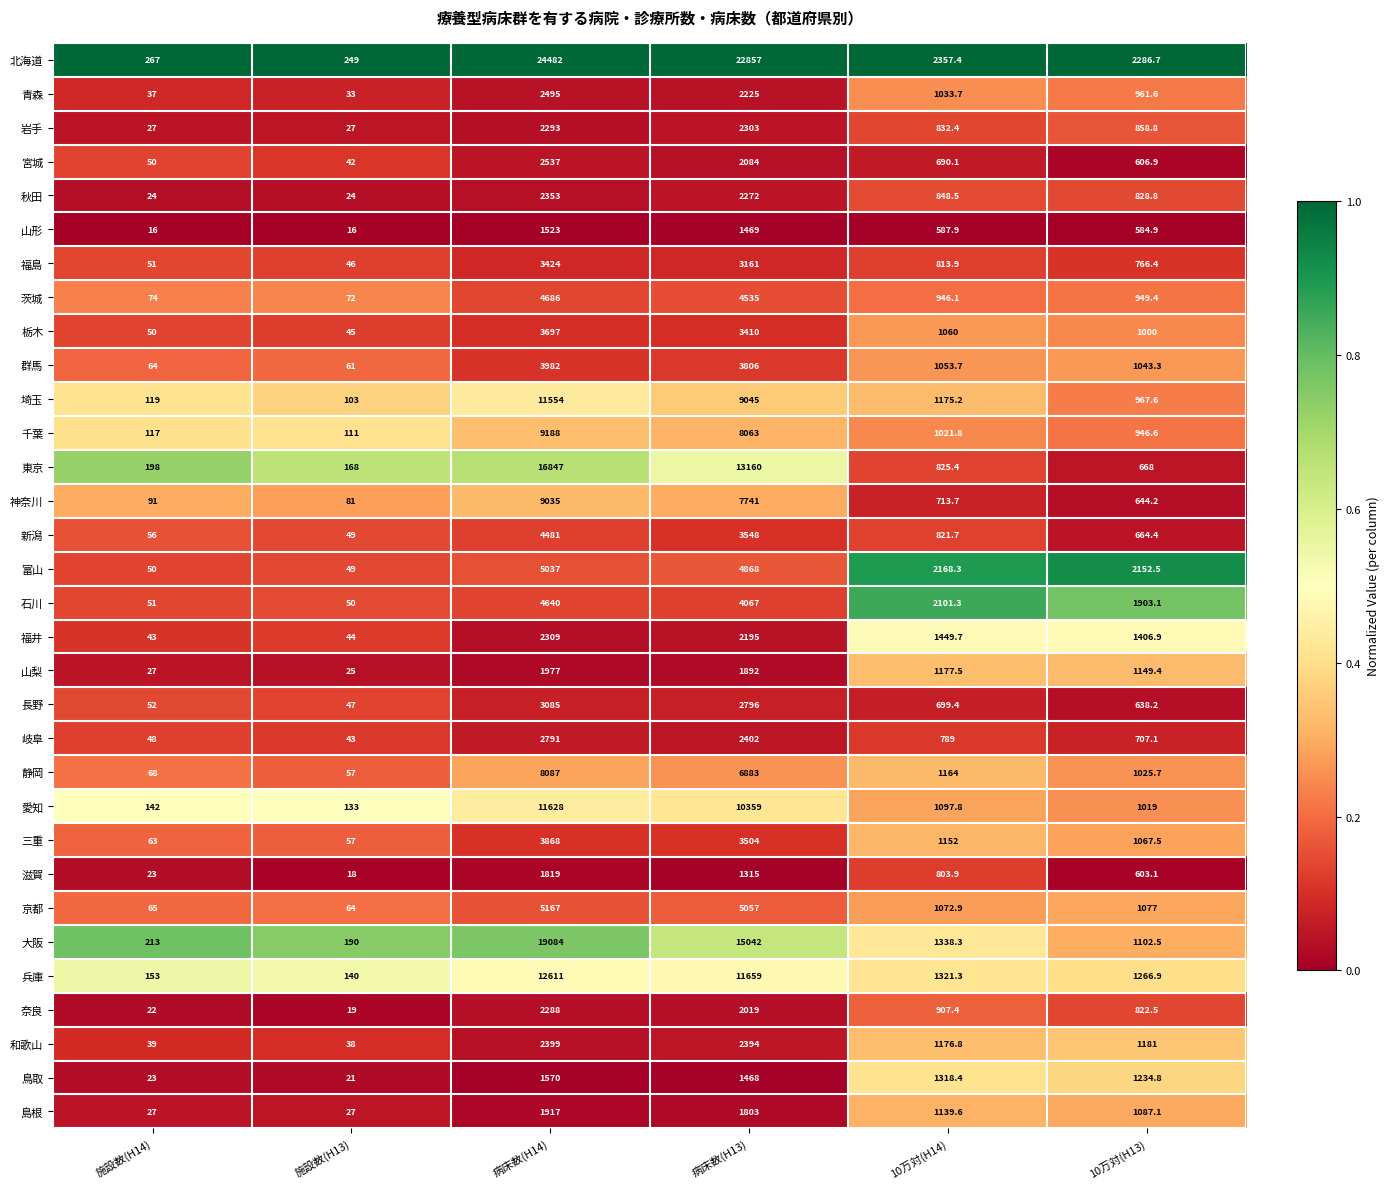

At which category is the sum across all series the highest?

病床数(H14)